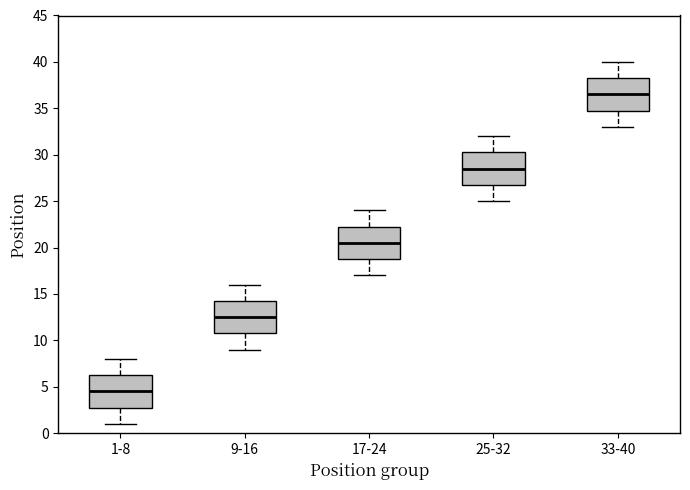

Reading left to right, read every box against the y-axis: the position of its median line, the range the box covers, and the ends of its whiskers. The values are not printed on the chart, so give them approximately, as read against the axis.

1-8: median 4.5, box 3.0 to 6.5, whiskers 1.0 to 8.0
9-16: median 12.5, box 11.0 to 14.5, whiskers 9.0 to 16.0
17-24: median 20.5, box 19.0 to 22.5, whiskers 17.0 to 24.0
25-32: median 28.5, box 27.0 to 30.5, whiskers 25.0 to 32.0
33-40: median 36.5, box 35.0 to 38.5, whiskers 33.0 to 40.0